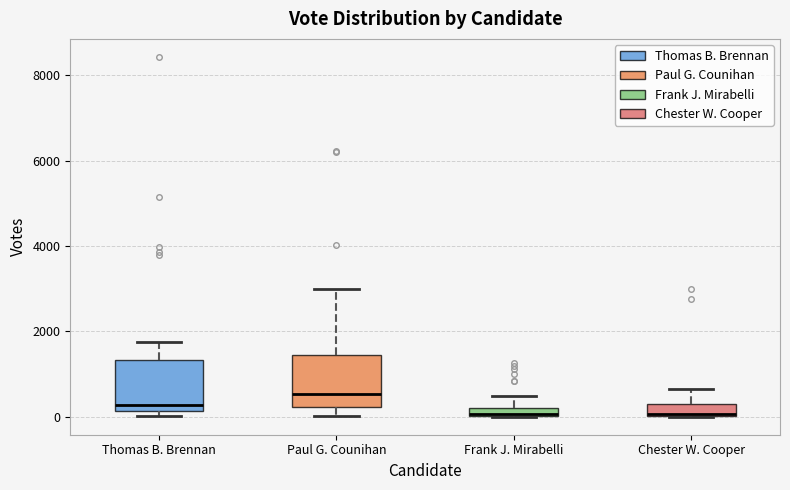

Where is the upper edge of the box for Chester W. Cooper on the y-axis? The values are not printed on the chart, so give them approximately, as read against the axis.

200